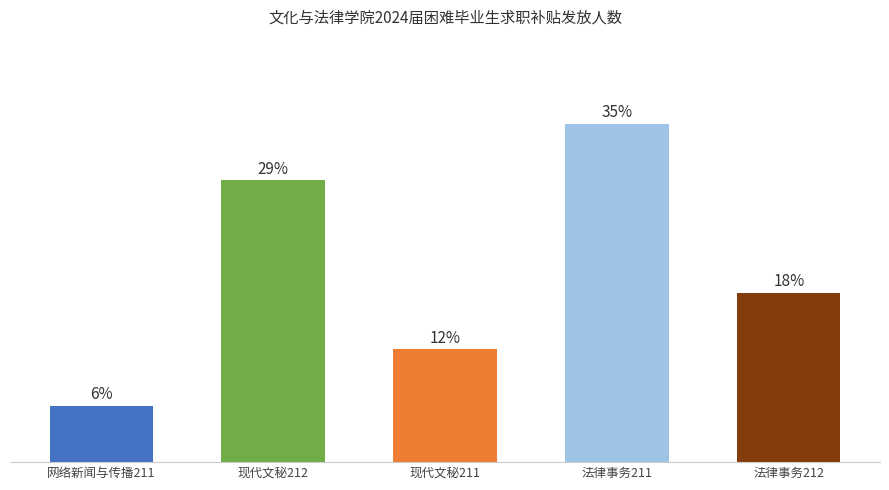

List the labels in order of value, smallest first.

网络新闻与传播211, 现代文秘211, 法律事务212, 现代文秘212, 法律事务211